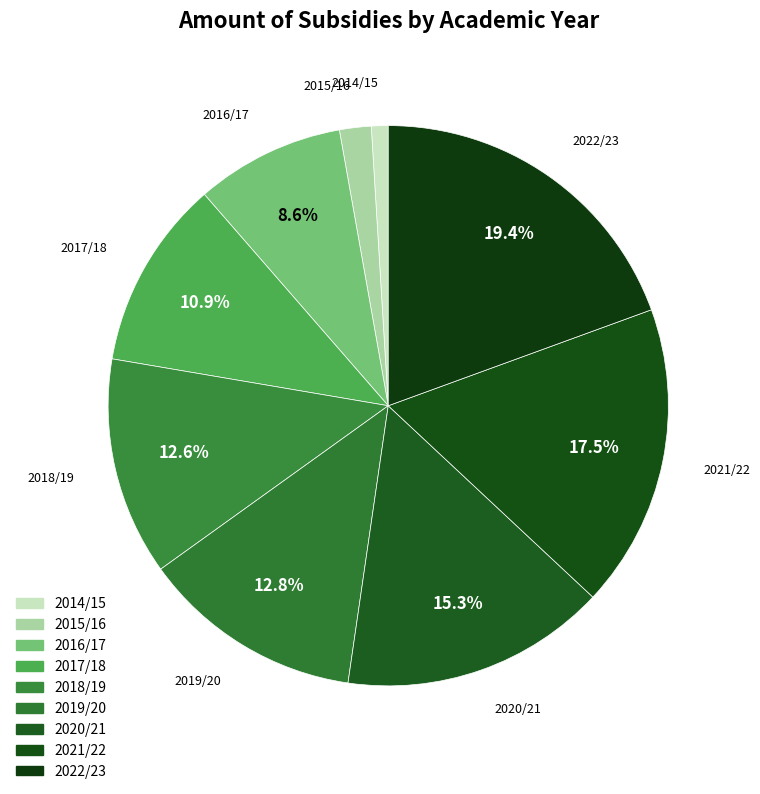

What is the ratio of the value at 2018/19 to the value at 2020/21?

0.8